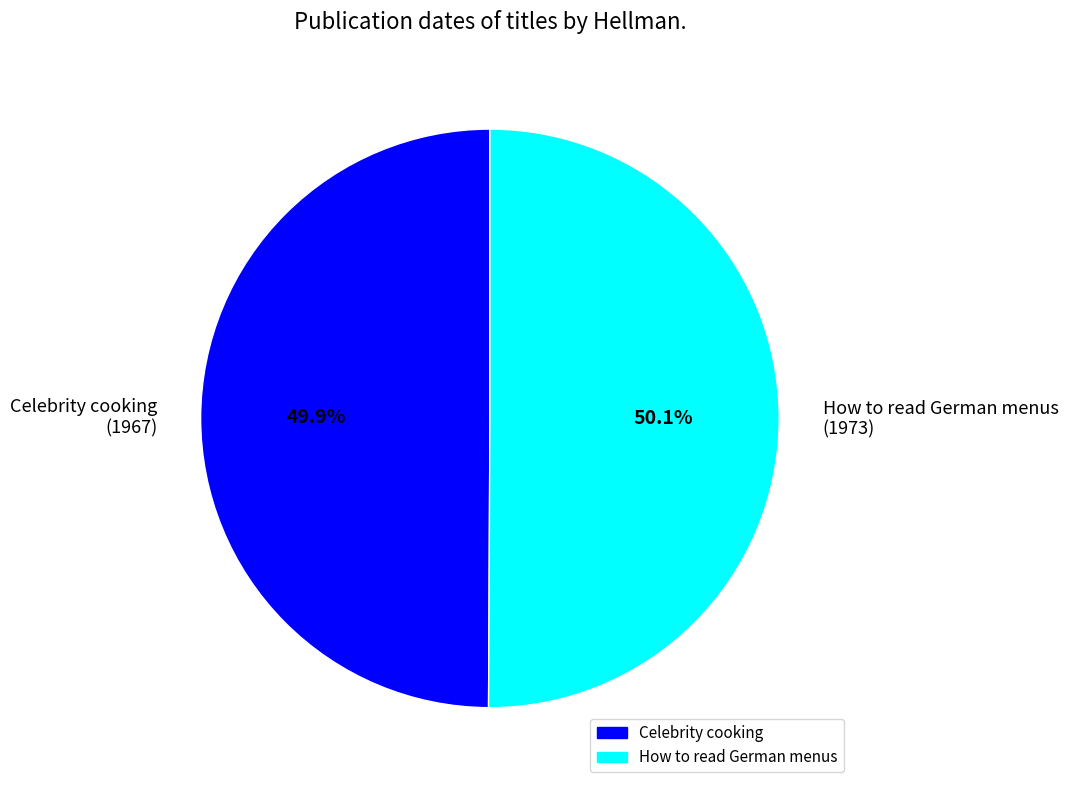

Approximately how many times larger is the value at Celebrity cooking (1967) compared to How to read German menus (1973)?

1.0